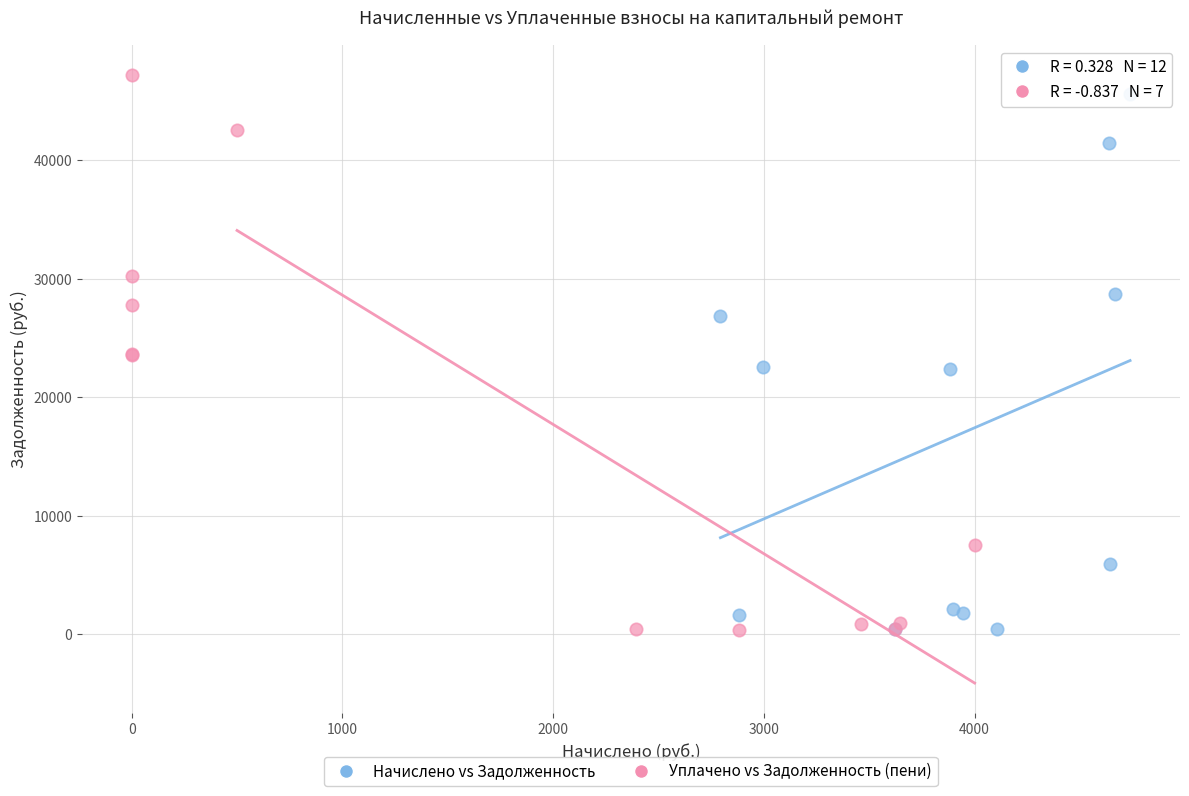

Which series has the widest spread of Y values?

Уплачено vs Задолженность (пени)